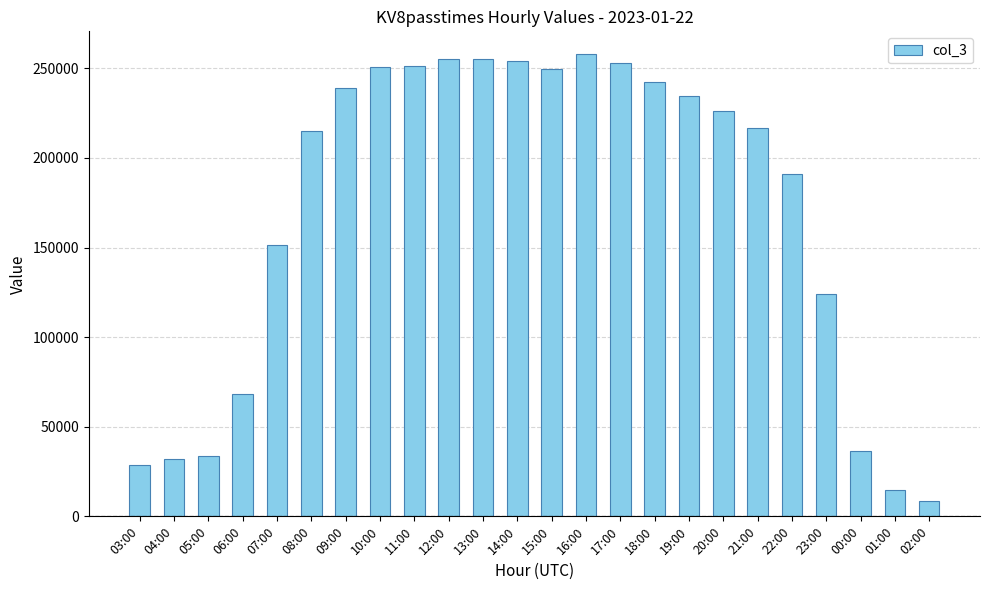

What is the value of the 19th bar from the left?

216946